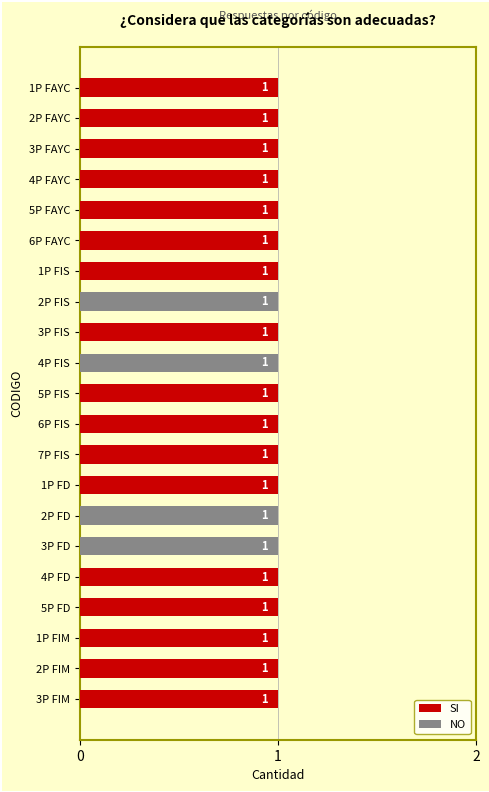

The SI series shows 1 at 1P FAYC. True or false?

True